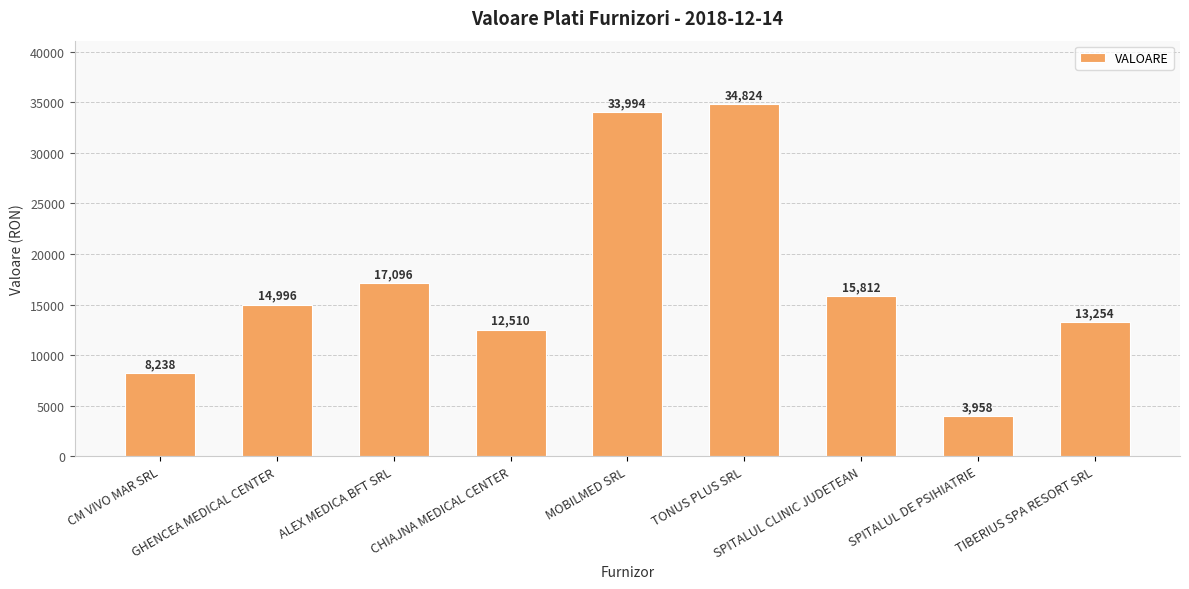

What is the change in value from SPITALUL CLINIC JUDETEAN to SPITALUL DE PSIHIATRIE?

-11854